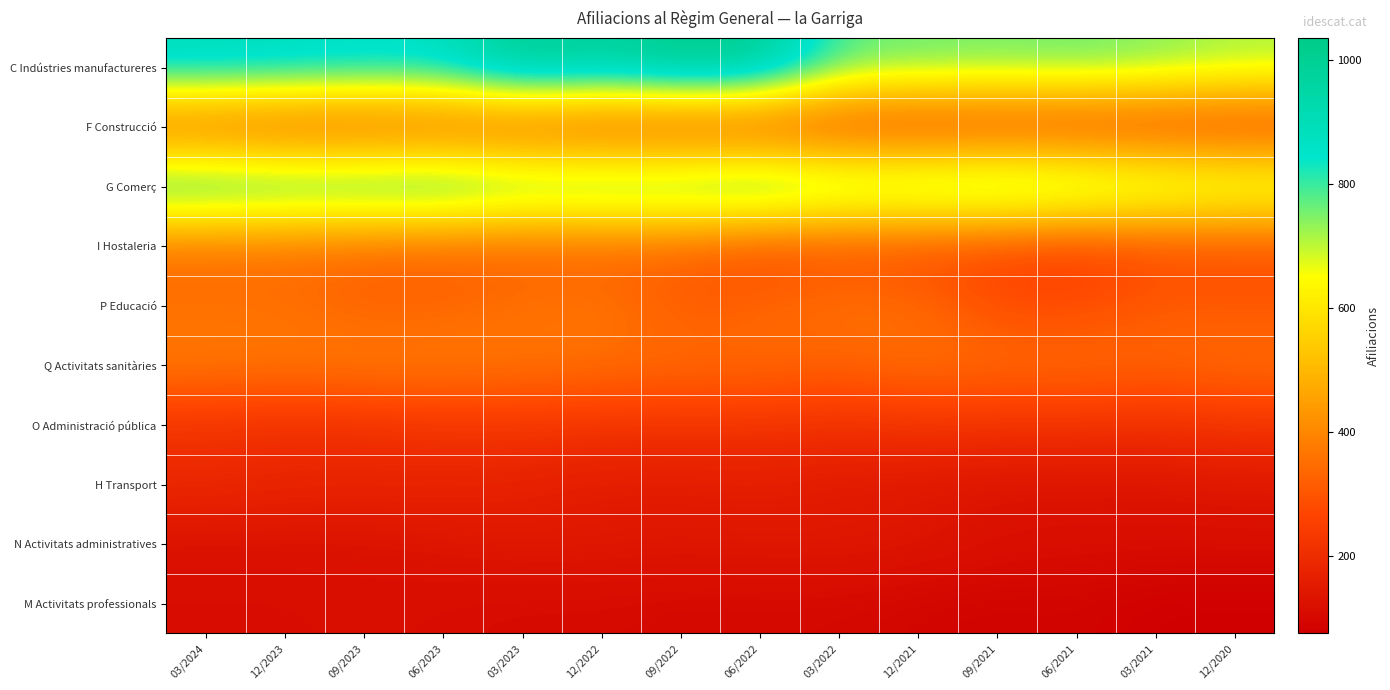

Which series has the largest total across all categories?

C Indústries manufactureres